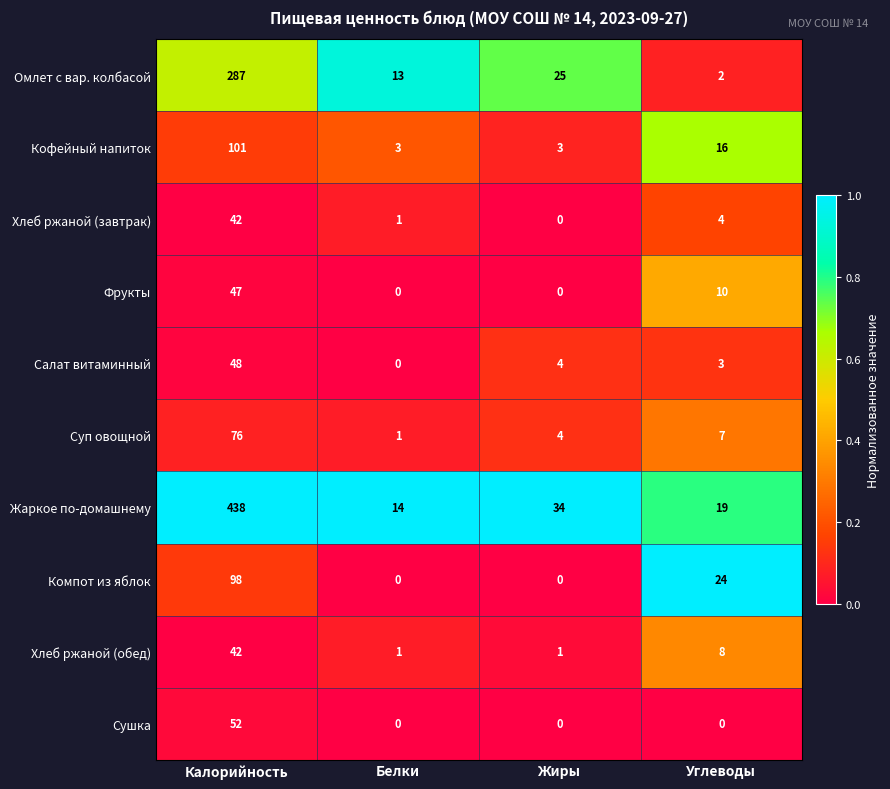

What is the difference between the Суп овощной values at Углеводы and Калорийность?

69